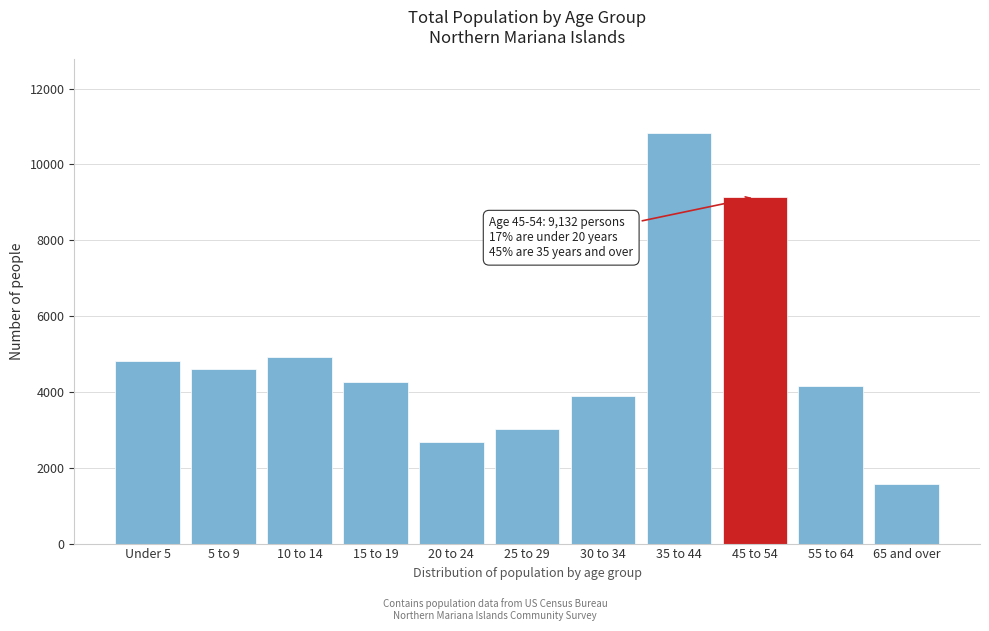

Reading left to right, what are all the values shown in this chart?

Under 5=4827	5 to 9=4613	10 to 14=4921	15 to 19=4250	20 to 24=2670	25 to 29=3027	30 to 34=3898	35 to 44=10823	45 to 54=9132	55 to 64=4156	65 and over=1566